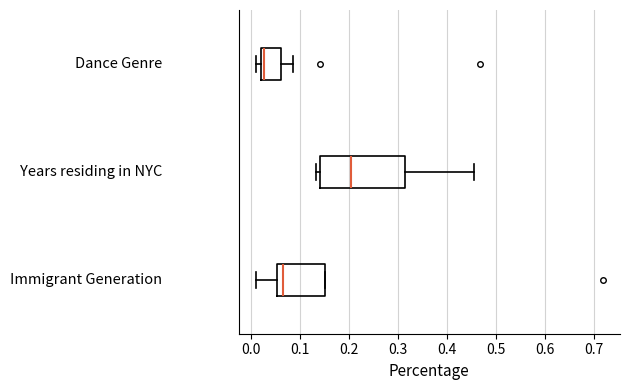

Reading bottom to top, read every box against the x-axis: the position of its median line, the range the box covers, and the ends of its whiskers. The values are not printed on the chart, so give them approximately, as read against the axis.

Immigrant Generation: median 0.07, box 0.05 to 0.15, whiskers 0.01 to 0.15
Years residing in NYC: median 0.21, box 0.14 to 0.31, whiskers 0.13 to 0.46
Dance Genre: median 0.03, box 0.02 to 0.06, whiskers 0.01 to 0.09